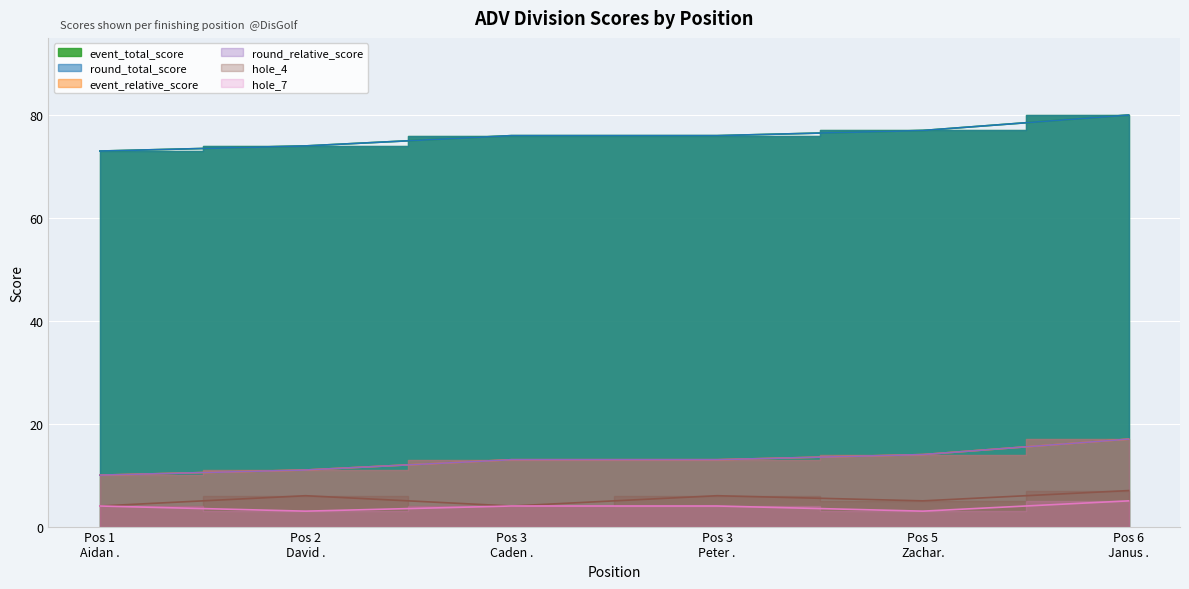

How many lines are shown in the chart?

6